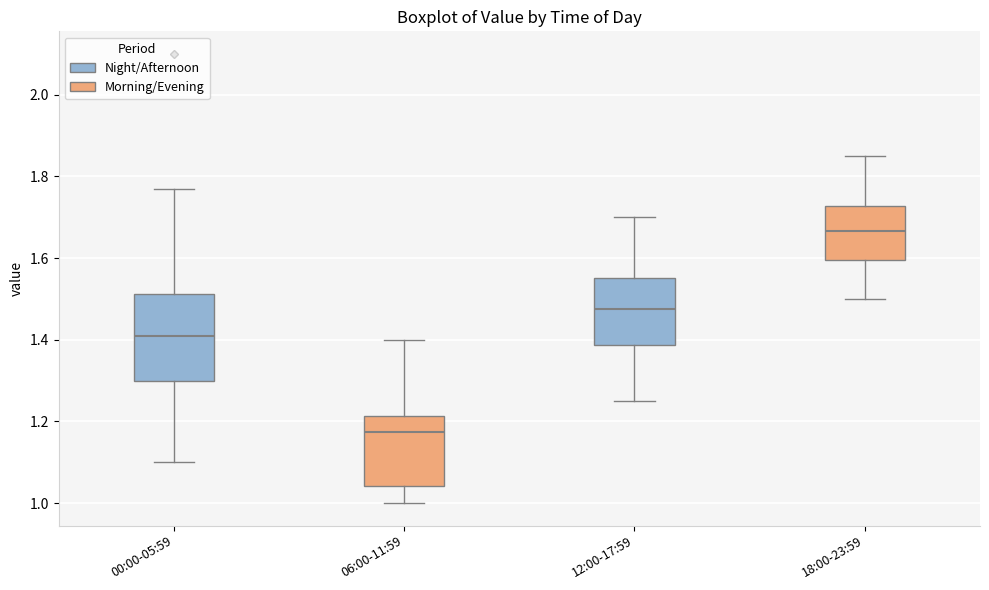

Comparing the boxes themselves (not the whiskers), which one is the tallest?

00:00-05:59